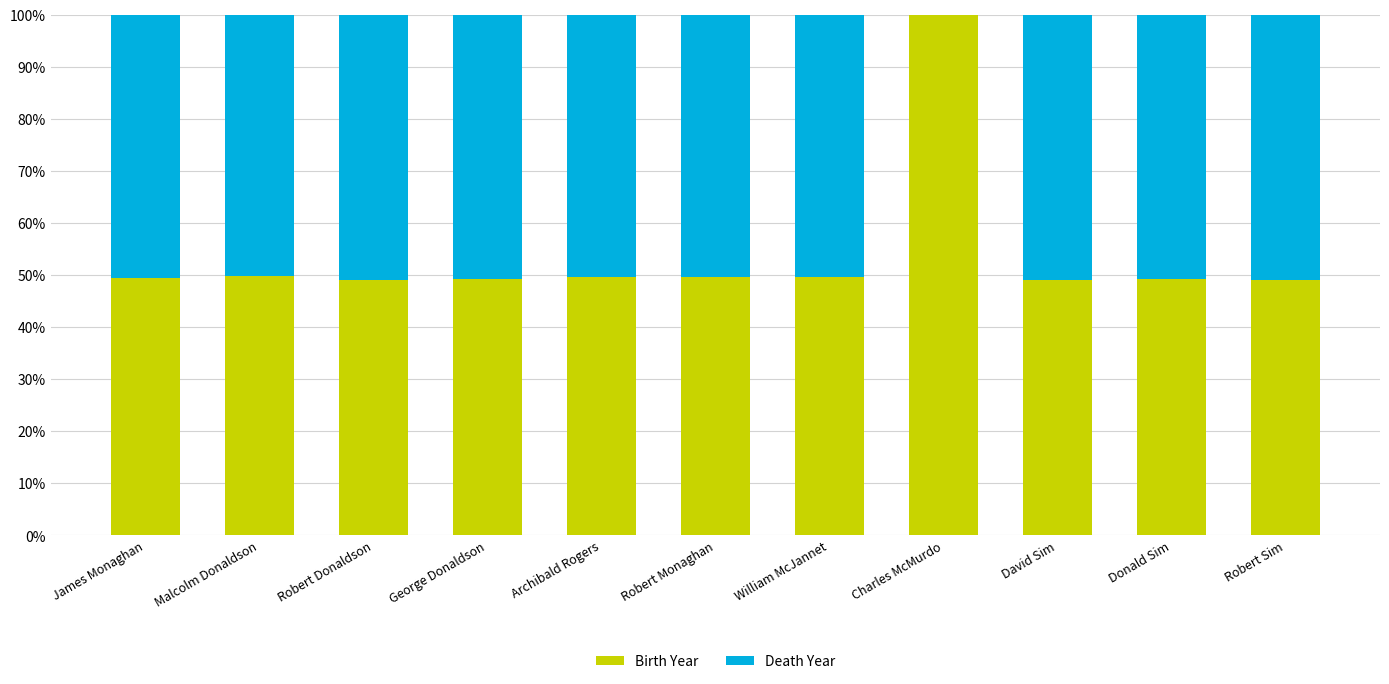

What is the highest value of the Birth Year series?

100.0